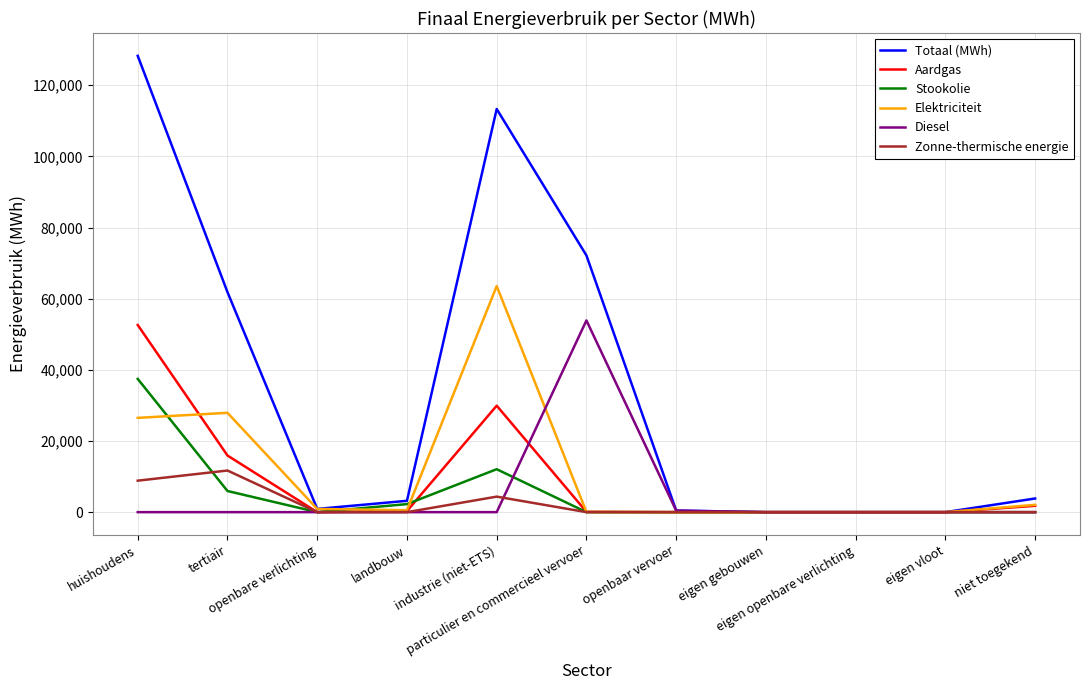

What is the highest value of the Diesel series?

53894.2